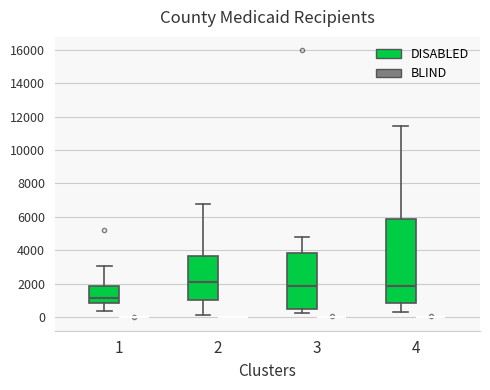

Reading left to right, transcribe this box plot: for each box, give where its median line is, the range the box spans, and where its two whiskers end, as read against the y-axis. The values are not printed on the chart, so give them approximately, as read against the axis.

1 (DISABLED): median 1200, box 800 to 1800, whiskers 400 to 3000
1 (BLIND): box collapsed to a line at 0, whiskers 0 to 0
2 (DISABLED): median 2200, box 1000 to 3600, whiskers 200 to 6800
2 (BLIND): box collapsed to a line at 0, whiskers 0 to 0
3 (DISABLED): median 1800, box 400 to 3800, whiskers 200 to 4800
3 (BLIND): box collapsed to a line at 0, whiskers 0 to 0
4 (DISABLED): median 1800, box 800 to 6000, whiskers 200 to 11400
4 (BLIND): box collapsed to a line at 0, whiskers 0 to 0